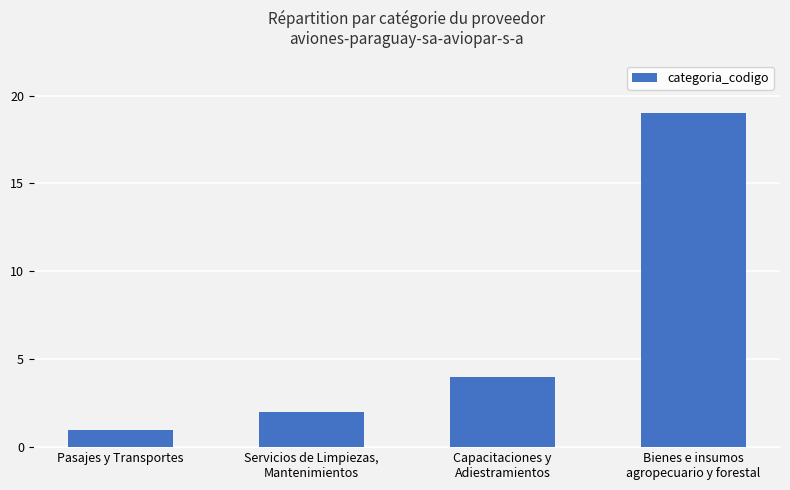

Which label corresponds to the largest value in the chart?

Bienes e insumos
agropecuario y forestal